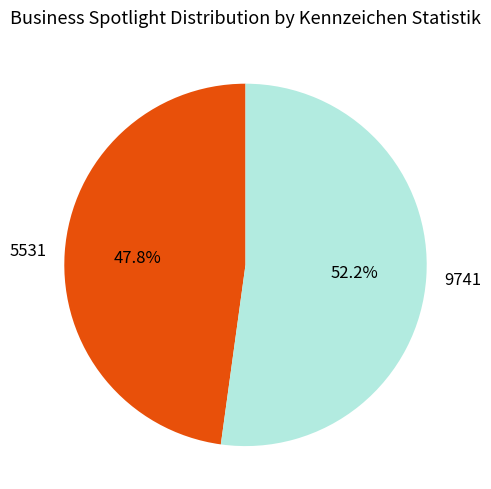

What percentage do 9741 and 5531 together represent?

100.0%